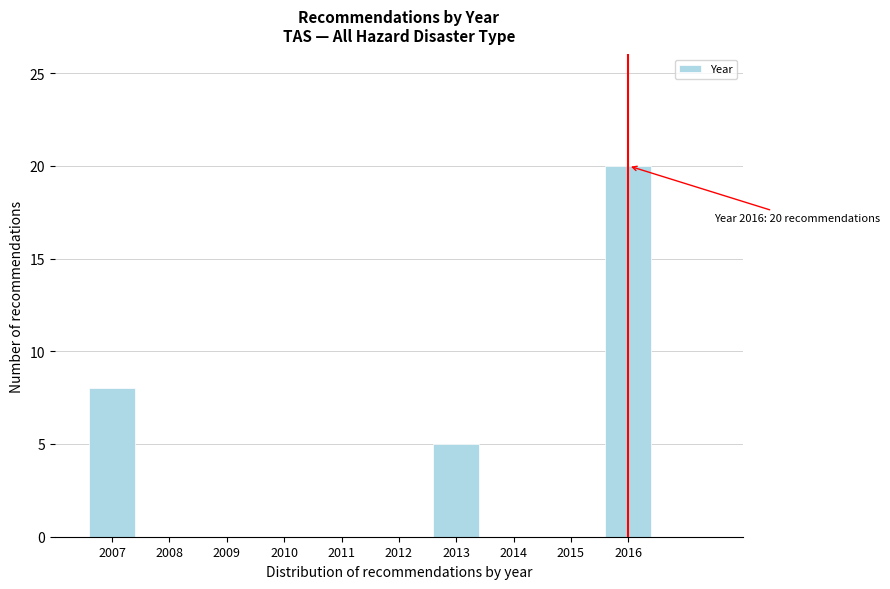

Which range on the x-axis has the tallest bar?

2015.5 to 2016.5